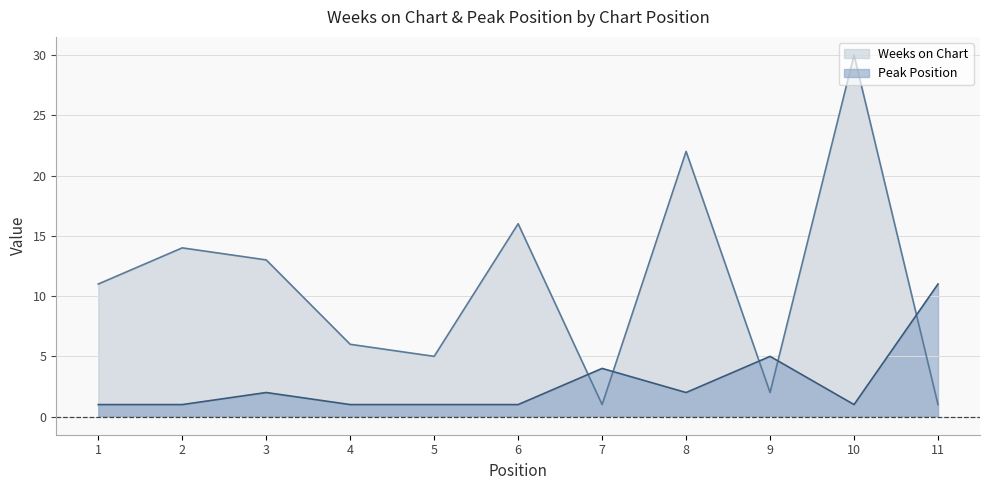

Reading right to left, list all the values displayed in this chart.

Weeks on Chart: 1	30	2	22	1	16	5	6	13	14	11
Peak Position: 11	1	5	2	4	1	1	1	2	1	1